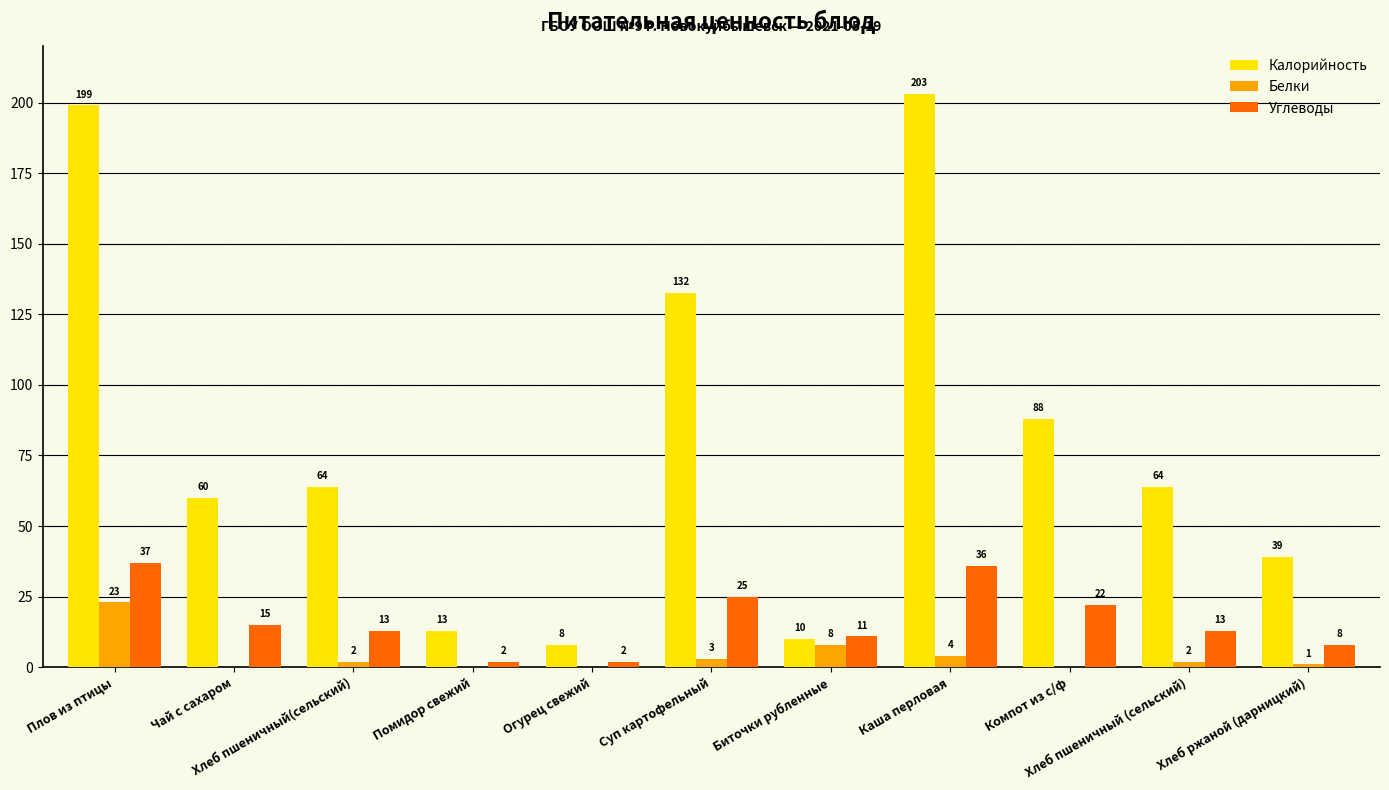

Where does the Белки series first go above 2?

Плов из птицы